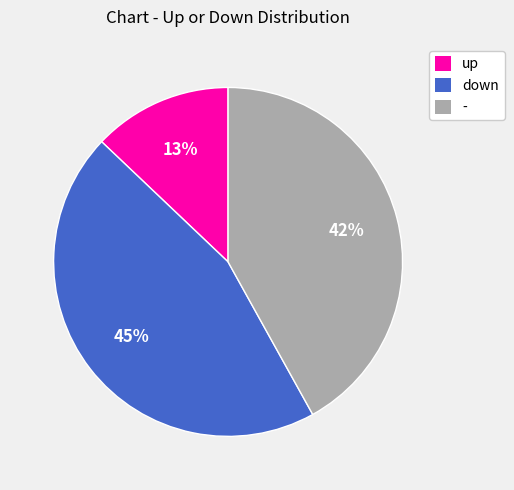

What is the ratio of the value at up to the value at down?

0.3